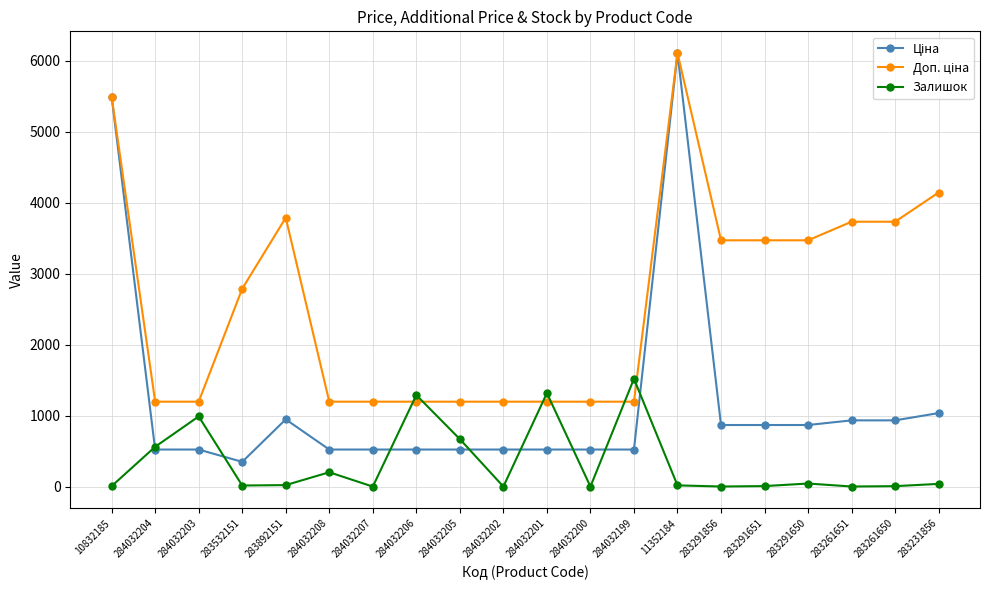

Where is the first local maximum for Залишок?

284032203